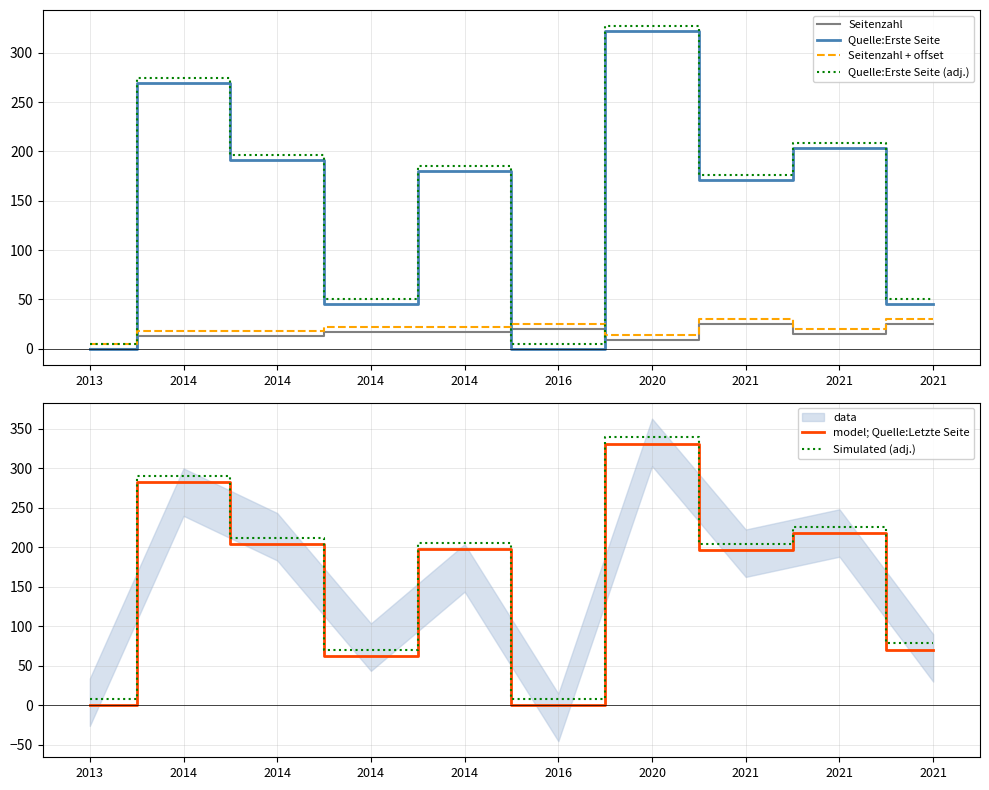

Which series has the largest total across all categories?

Simulated (adj.)